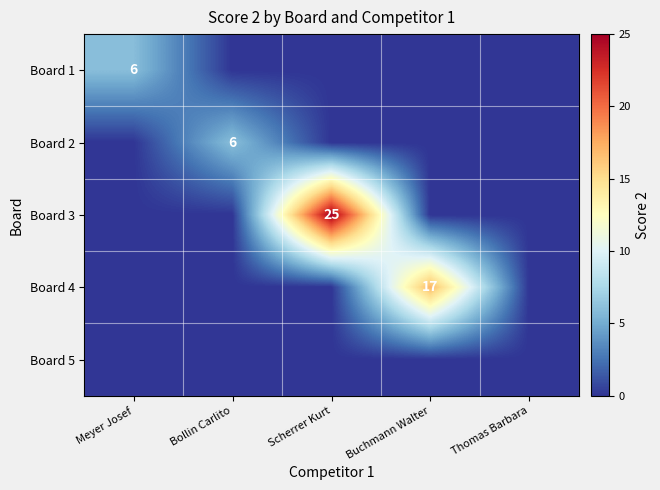

True or false: Board 4 has a value of 17 at Buchmann Walter.

True